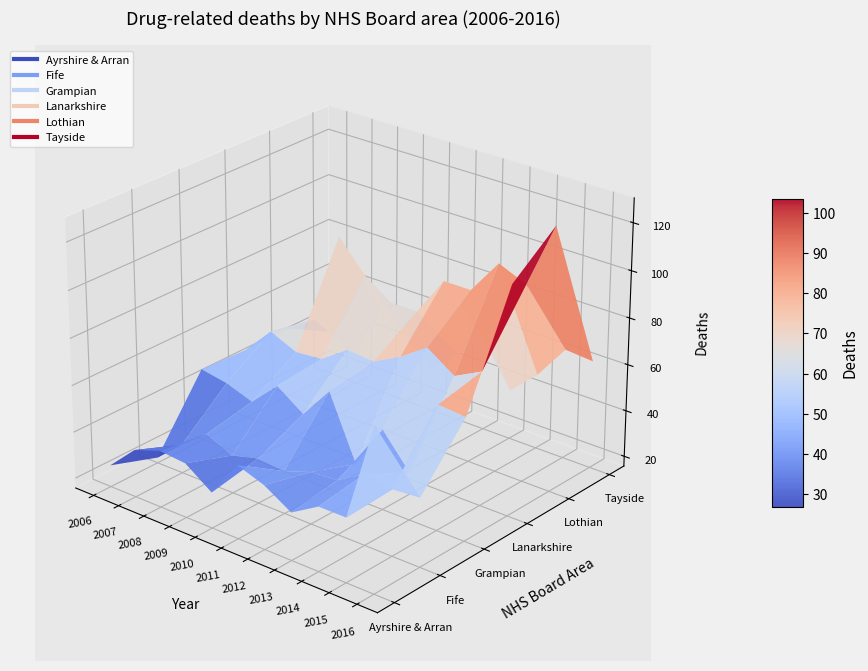

Is it true that Tayside equals 15 at 2011?

False